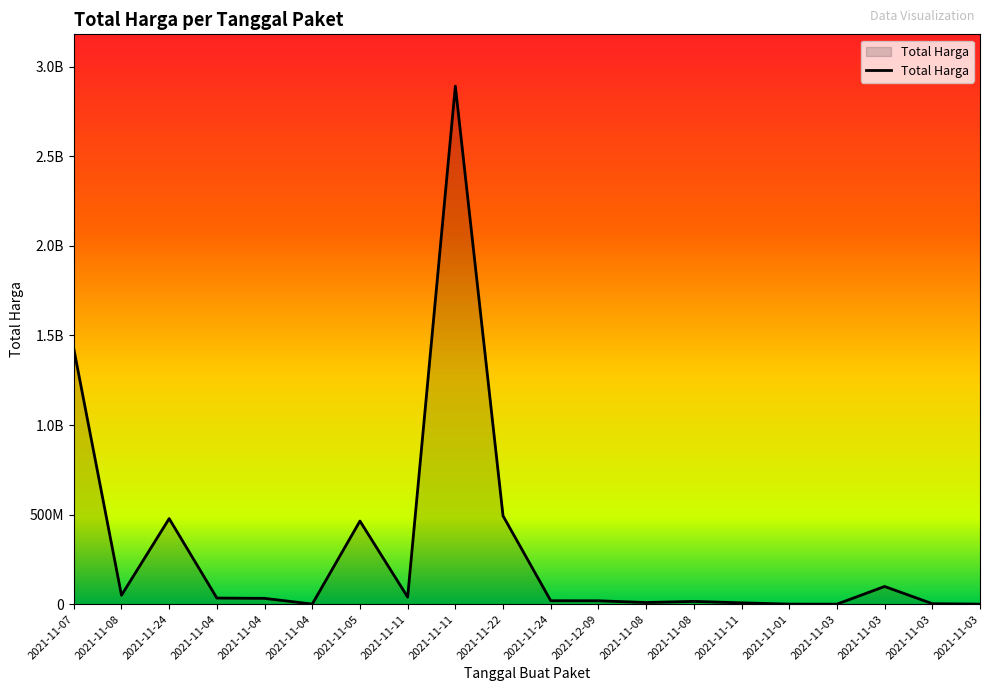

Rank the categories by value from lowest to highest.

2021-11-03, 2021-11-03, 2021-11-01, 2021-11-04, 2021-11-03, 2021-11-11, 2021-11-08, 2021-11-08, 2021-12-09, 2021-11-24, 2021-11-04, 2021-11-04, 2021-11-11, 2021-11-08, 2021-11-03, 2021-11-05, 2021-11-24, 2021-11-22, 2021-11-07, 2021-11-11